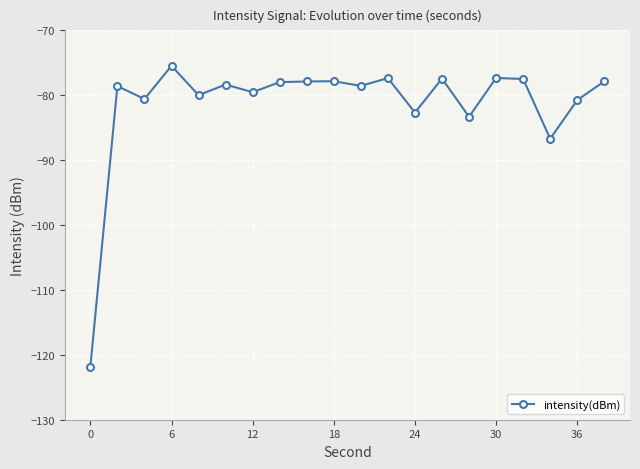

What is the smallest value displayed?

-121.8